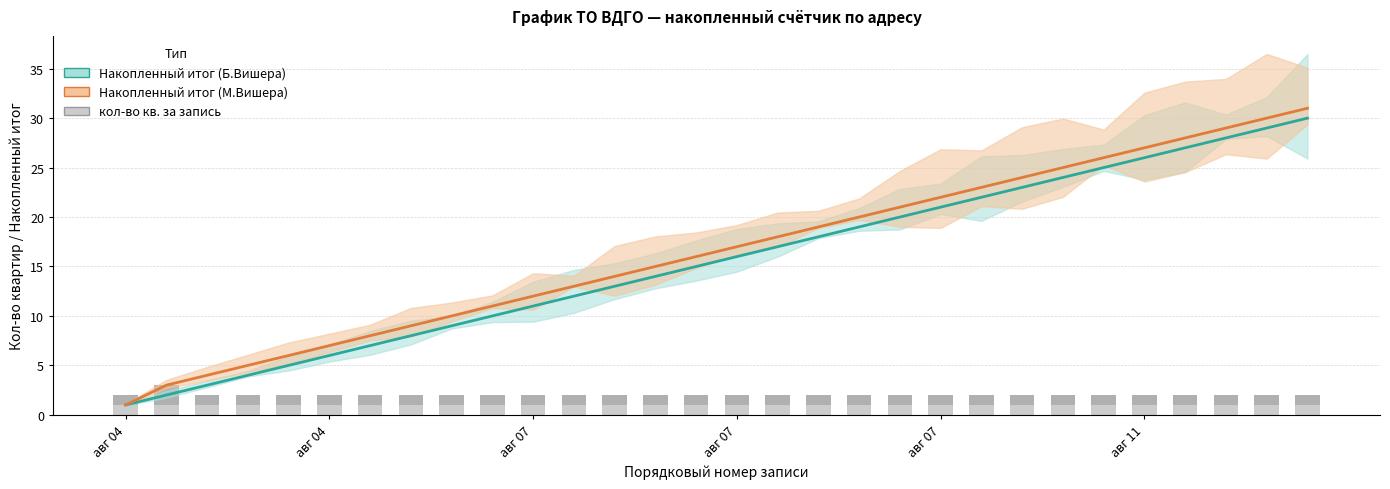

Read the кол-во кв. (Б.Вишера) value at авг 07.

1